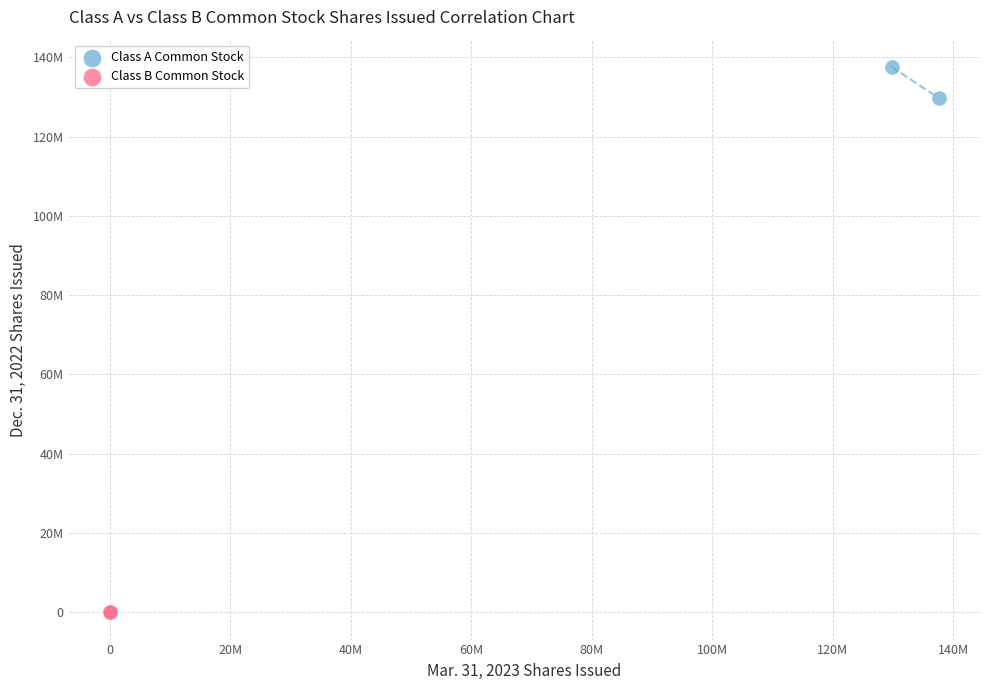

Which series contains the lowest Y value?

Class B Common Stock